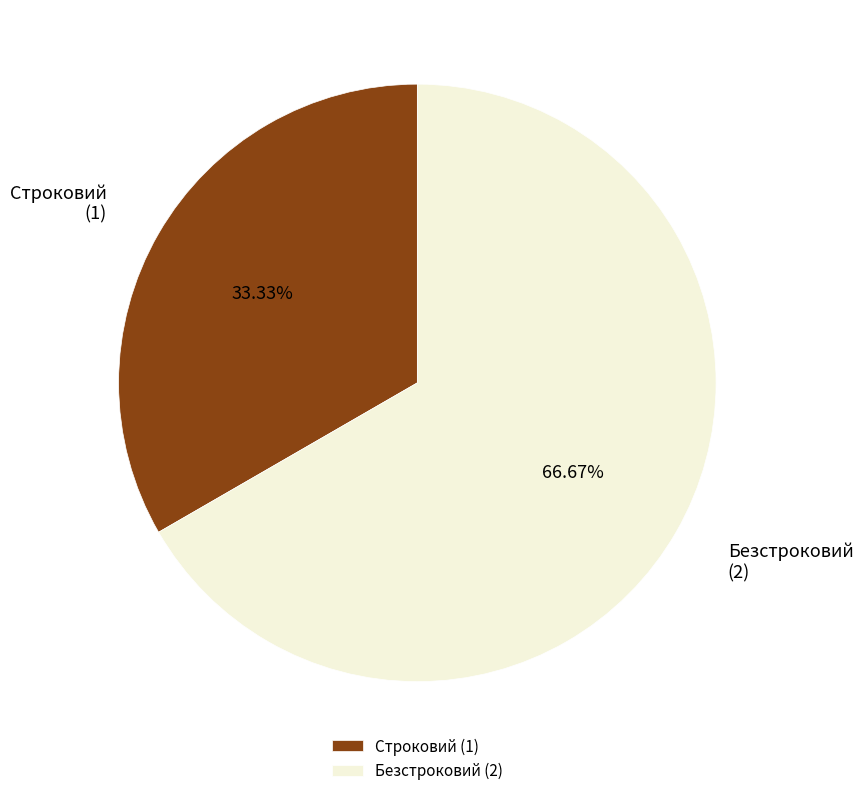

Which slice is the smallest?

Строковий